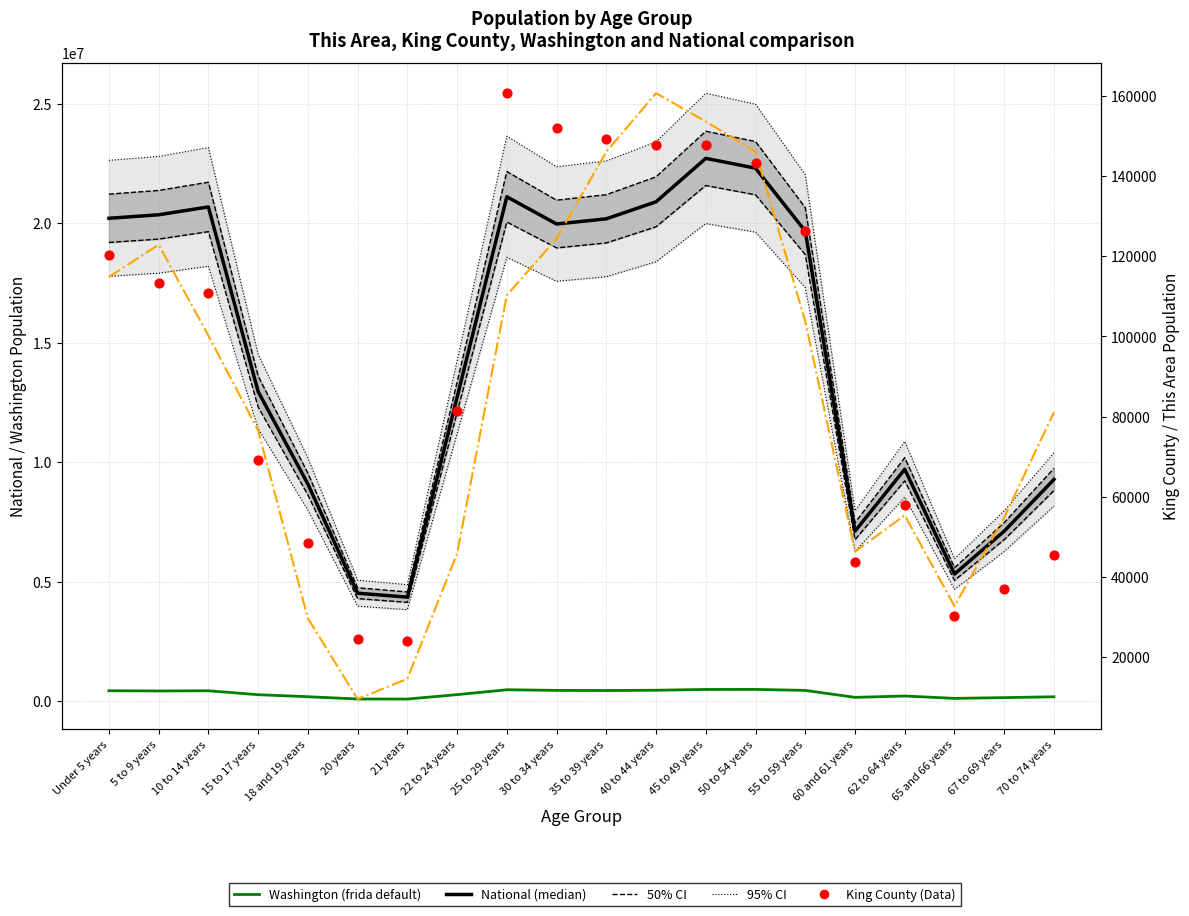

What is the total value across all series at 20 years?

14453724.8